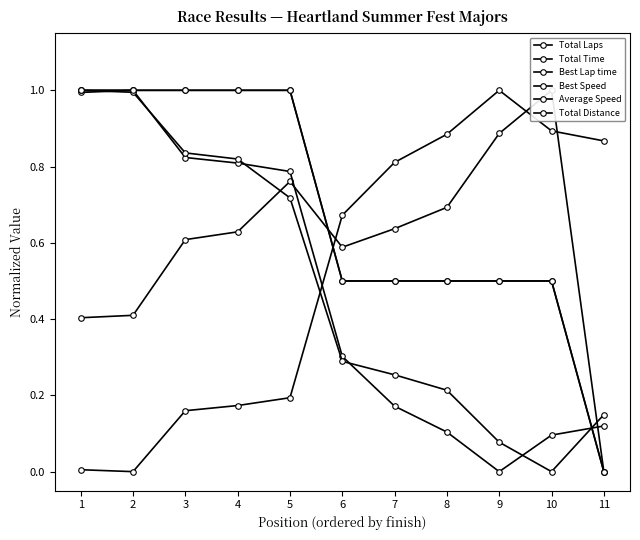

Rank the series at 8 from highest to lowest value.

Best Lap time, Total Time, Total Distance, Total Laps, Average Speed, Best Speed